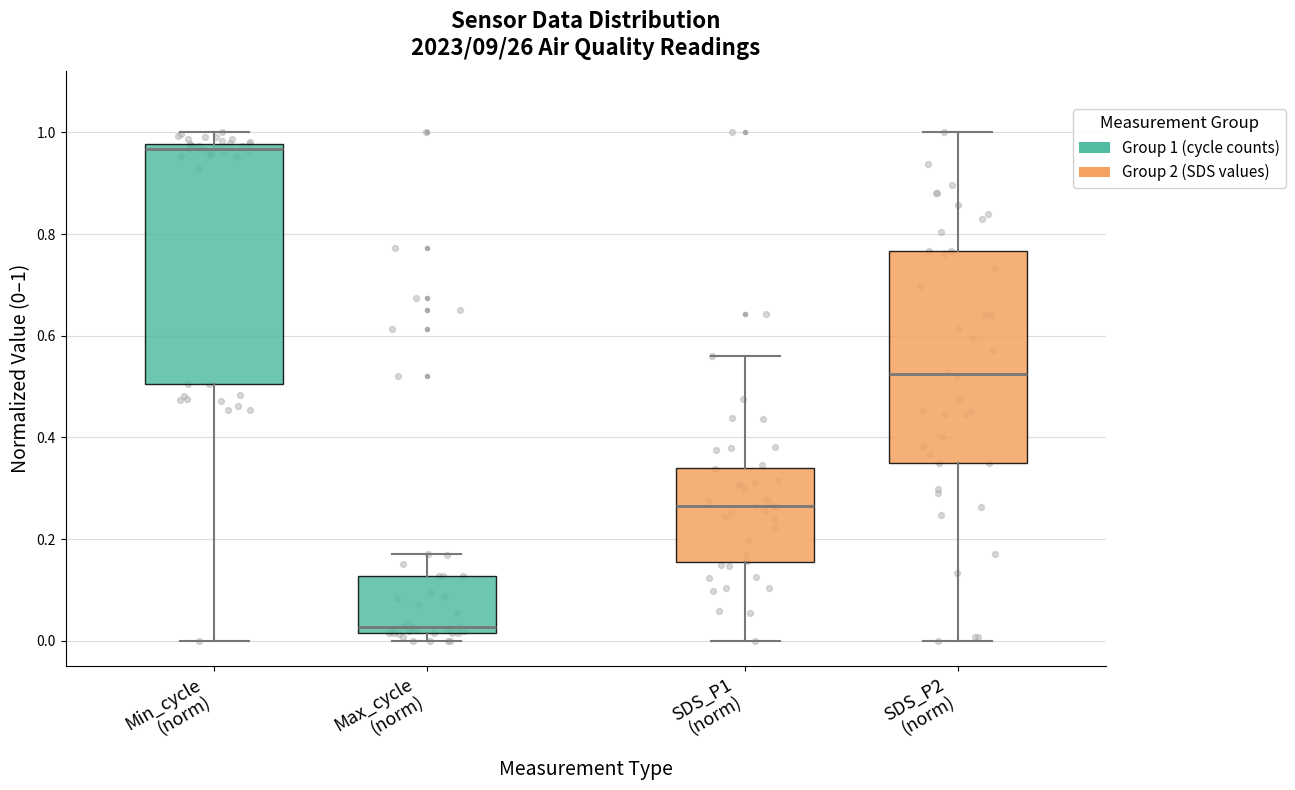

Reading left to right, transcribe this box plot: for each box, give where its median line is, the range the box spans, and where its two whiskers end, as read against the y-axis. The values are not printed on the chart, so give them approximately, as read against the axis.

Min_cycle (norm): median 0.96, box 0.50 to 0.98, whiskers 0.00 to 1.00
Max_cycle (norm): median 0.02 (just above the box's lower edge), box 0.02 to 0.12, whiskers 0.00 to 0.18
SDS_P1 (norm): median 0.26, box 0.16 to 0.34, whiskers 0.00 to 0.56
SDS_P2 (norm): median 0.52, box 0.34 to 0.76, whiskers 0.00 to 1.00